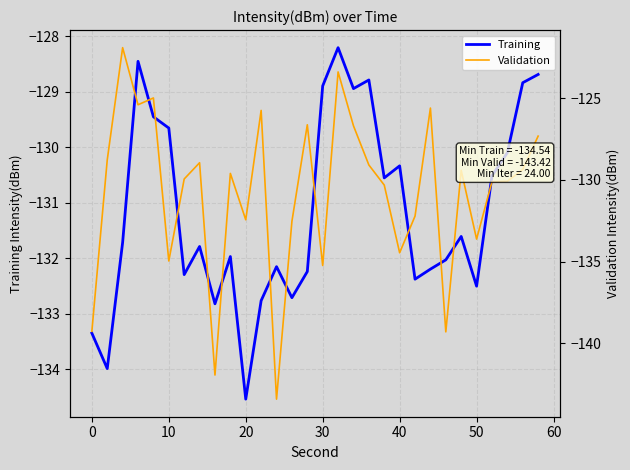

What is the maximum value for Training?

-128.2